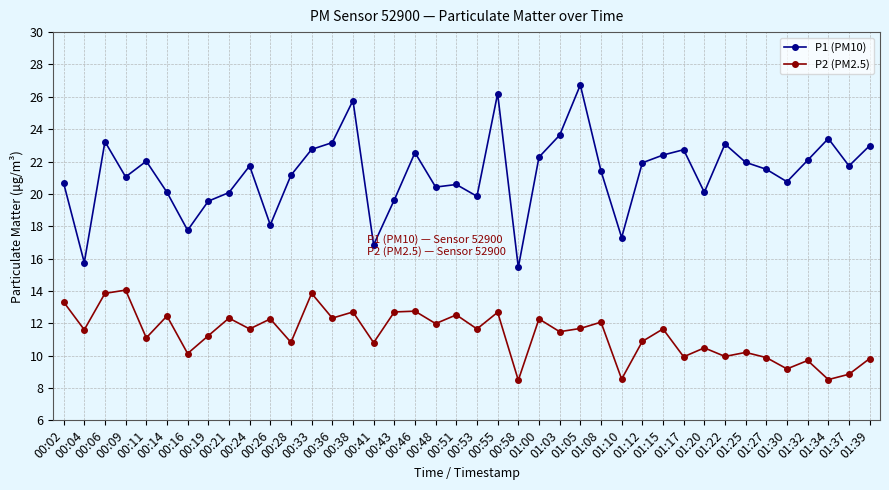

Read the P2 (PM2.5) value at 01:34.

8.5